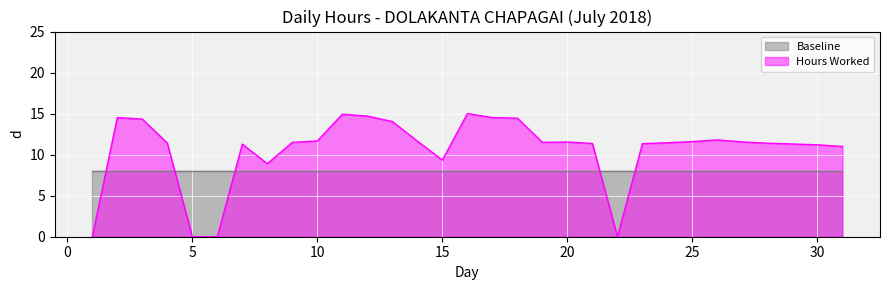

What is the sum of all values?

329.3